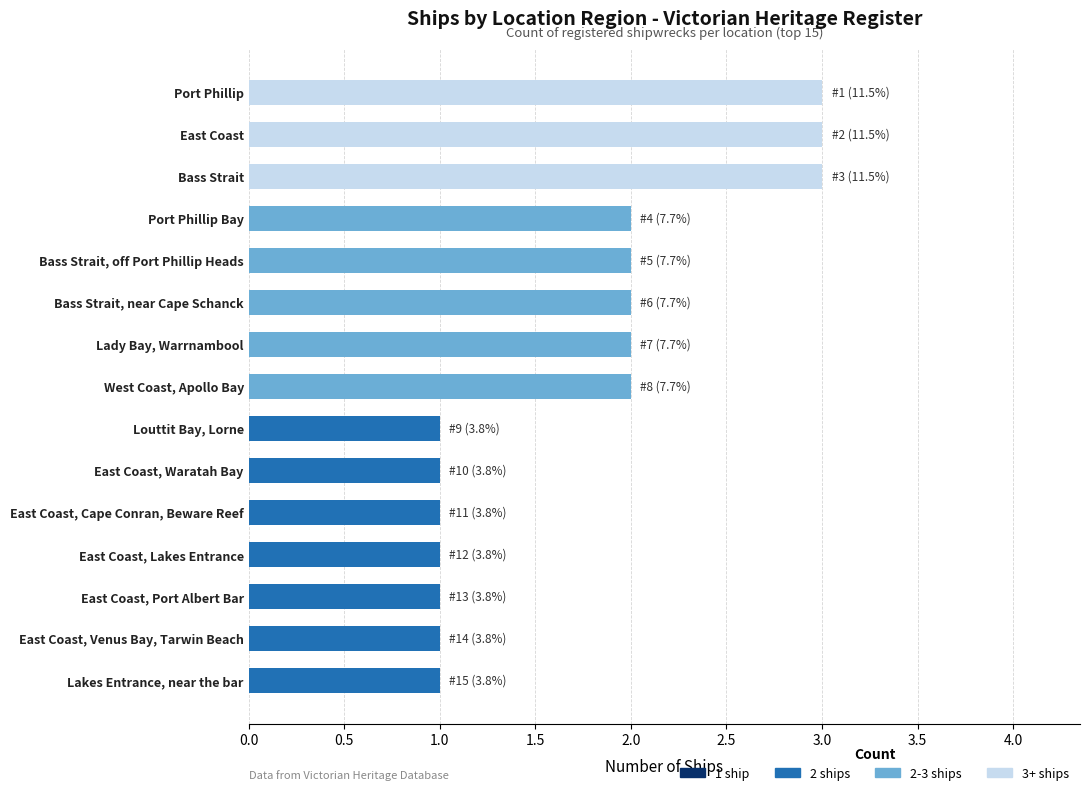

What is the sum of all values?

26